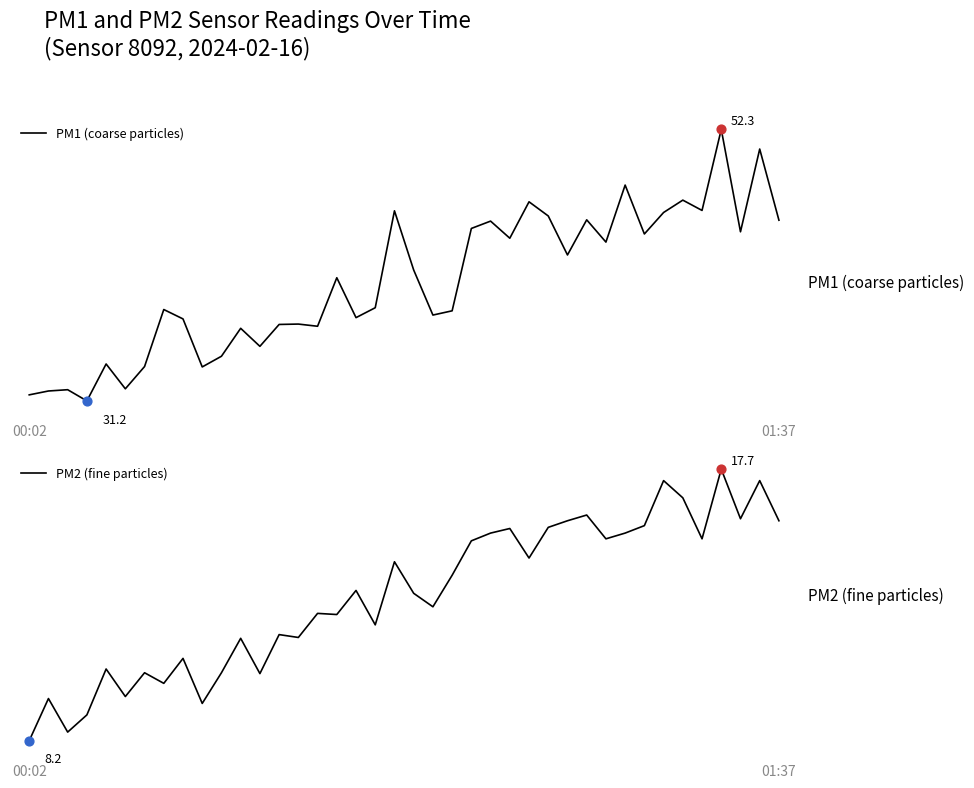

Which series reaches the minimum Y coordinate?

PM2 (fine particles)